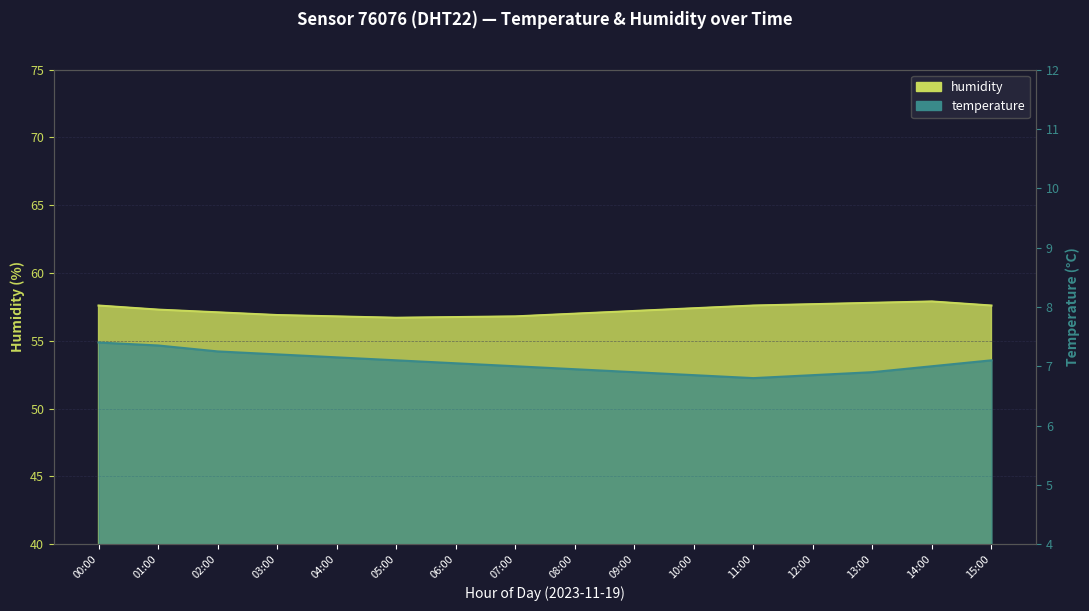

Reading left to right, list all the values displayed in this chart.

temperature: 7.4	7.3	7.2	7.2	7.2	7.1	7.0	7.0	7.0	6.9	6.8	6.8	6.8	6.9	7.0	7.1
humidity: 57.6	57.3	57.1	56.9	56.8	56.7	56.8	56.8	57.0	57.2	57.4	57.6	57.7	57.8	57.9	57.6